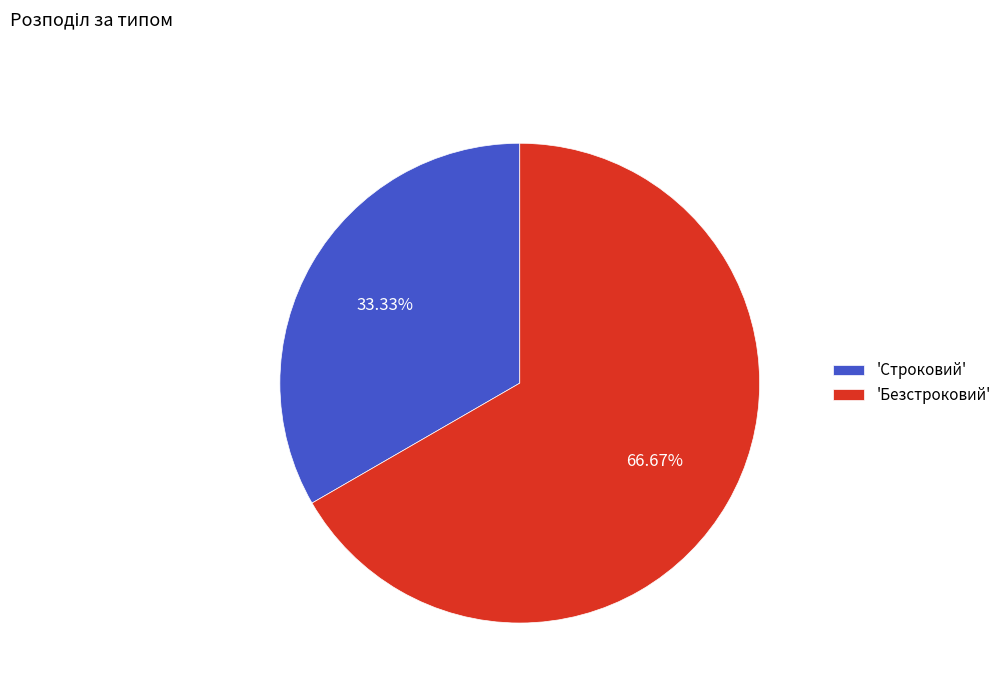

Approximately how many times larger is the value at 'Безстроковий' compared to 'Строковий'?

2.0